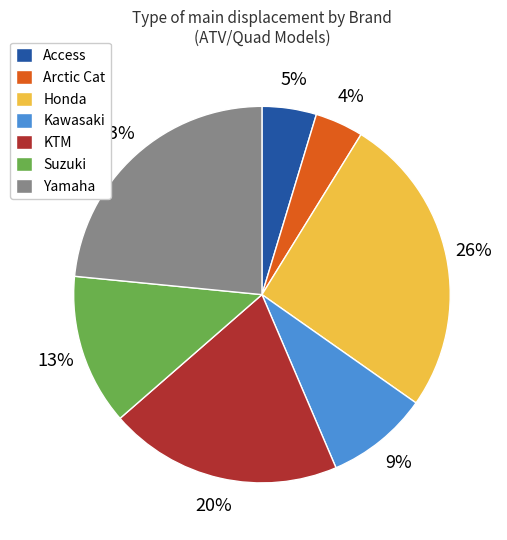

The KTM slice represents 20% of the pie. True or false?

True